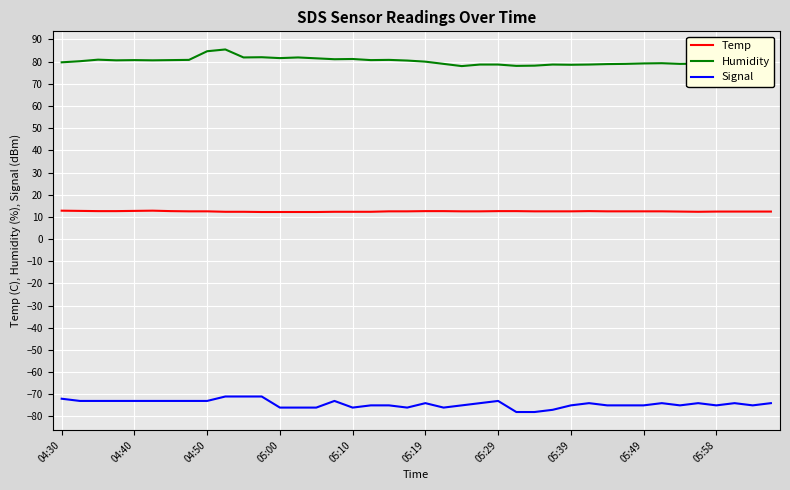

True or false: Signal and Humidity intersect in this chart.

False